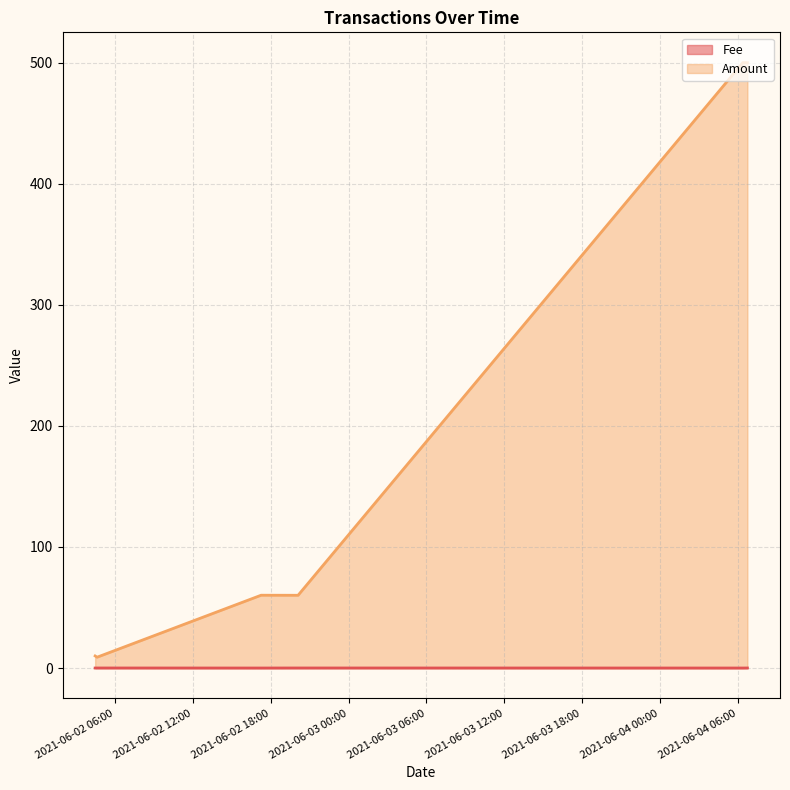

The value at 2021-06-02 04:27 is 0.1. True or false?

True